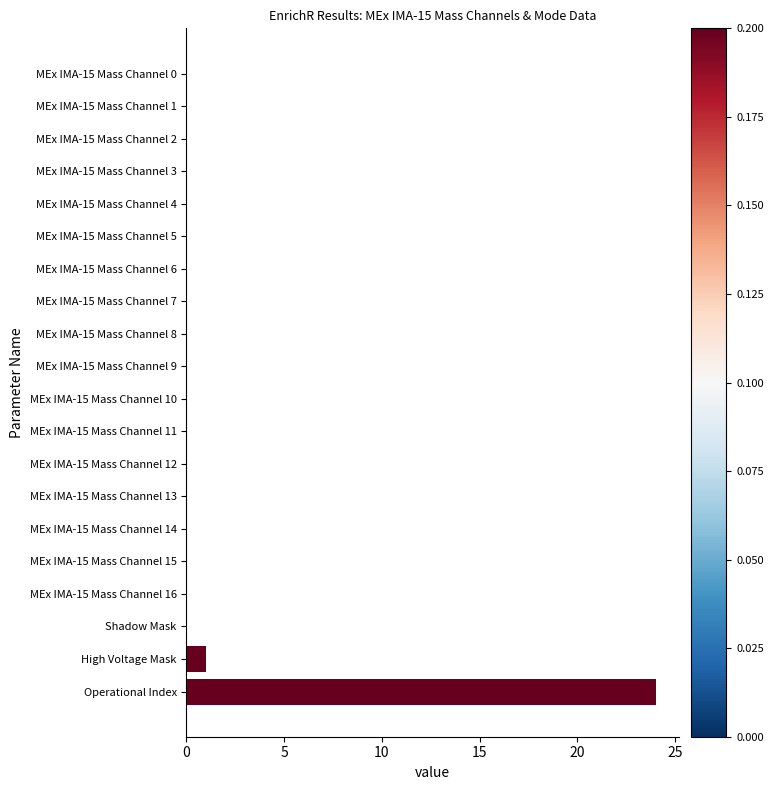

The value at MEx IMA-15 Mass Channel 11 is 14. True or false?

False